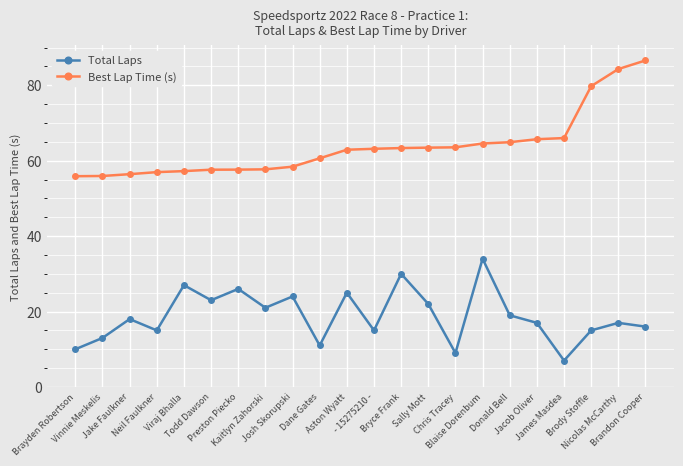

What is the total value across all series at Brody Stoffle?

94.8